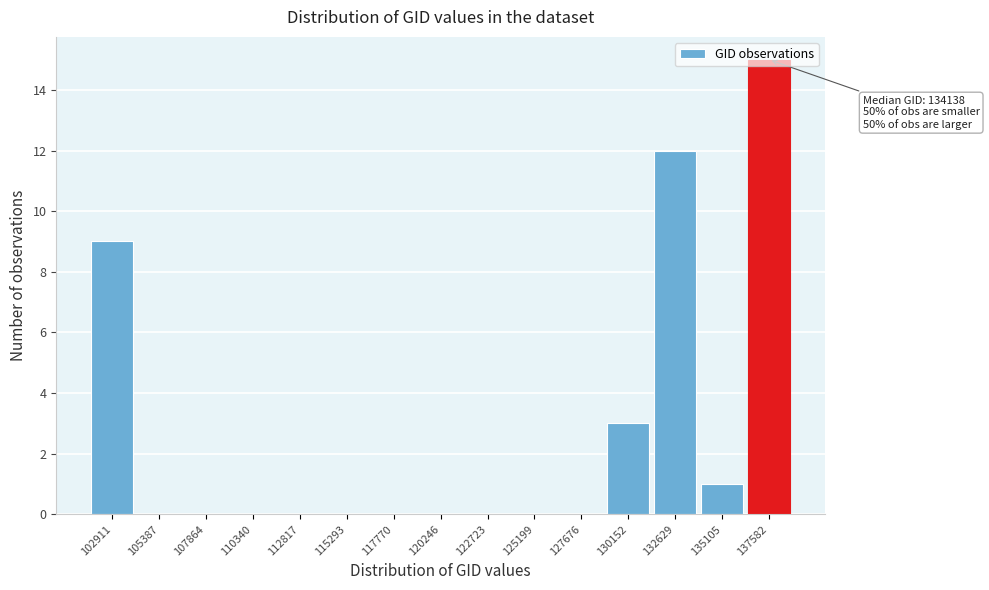

Between 125199 and 130152, which is larger?

130152